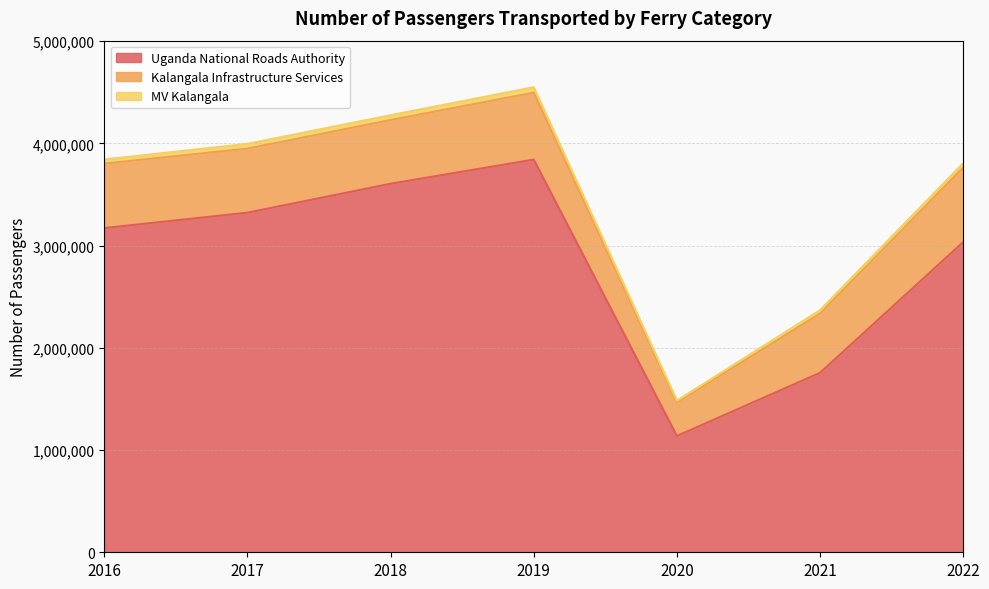

The value of Uganda National Roads Authority at 2016 is 720802. True or false?

False